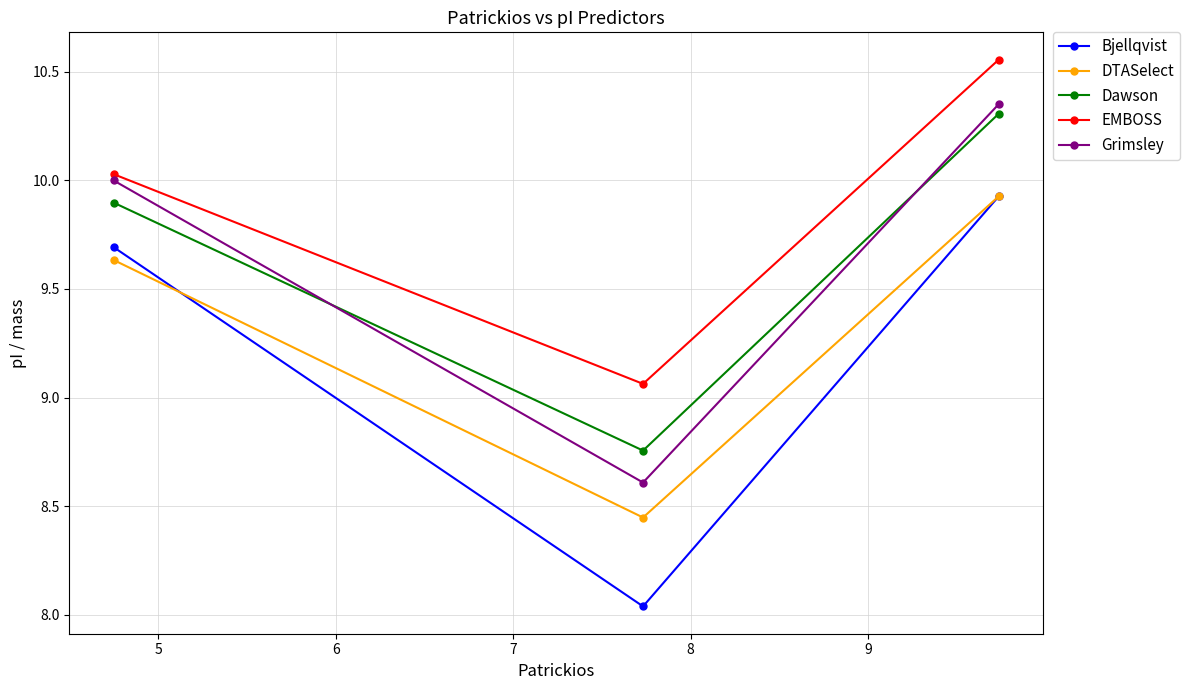

At how many categories does at least one series exceed 9?

3